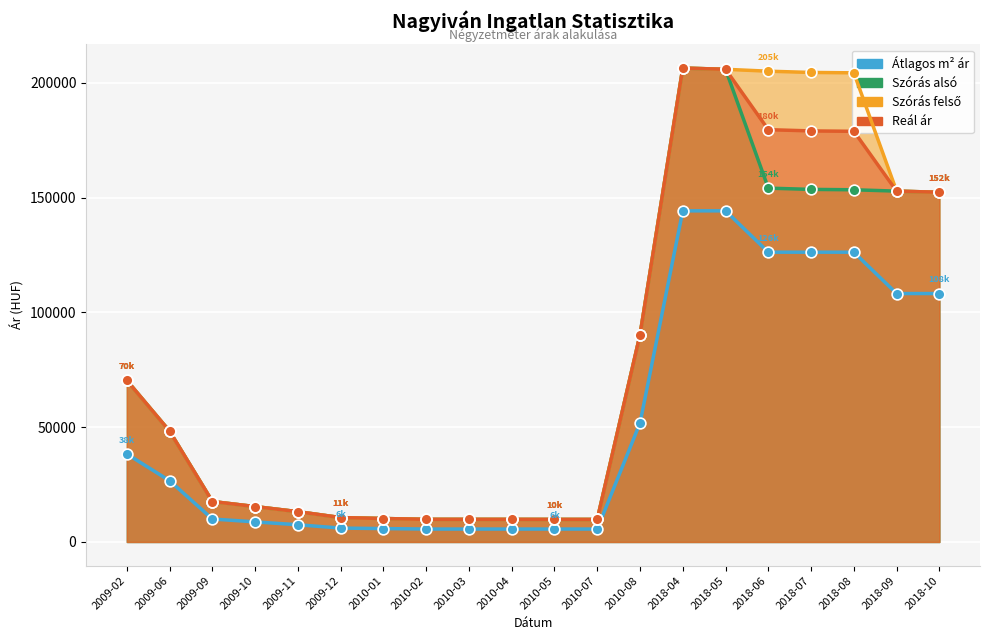

Which series has the widest spread of Y values?

Szoras_also